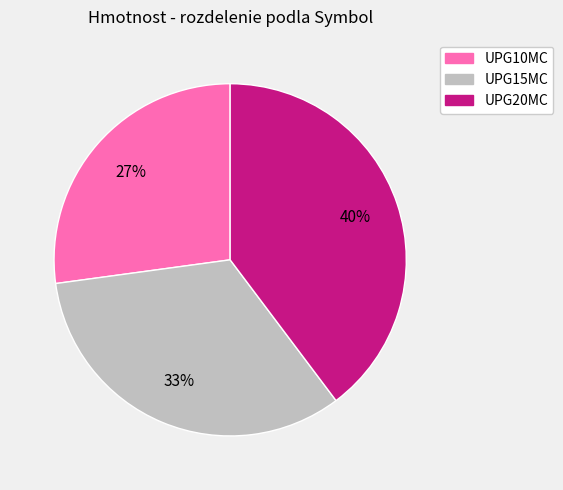

Rank the categories by value from lowest to highest.

UPG10MC, UPG15MC, UPG20MC